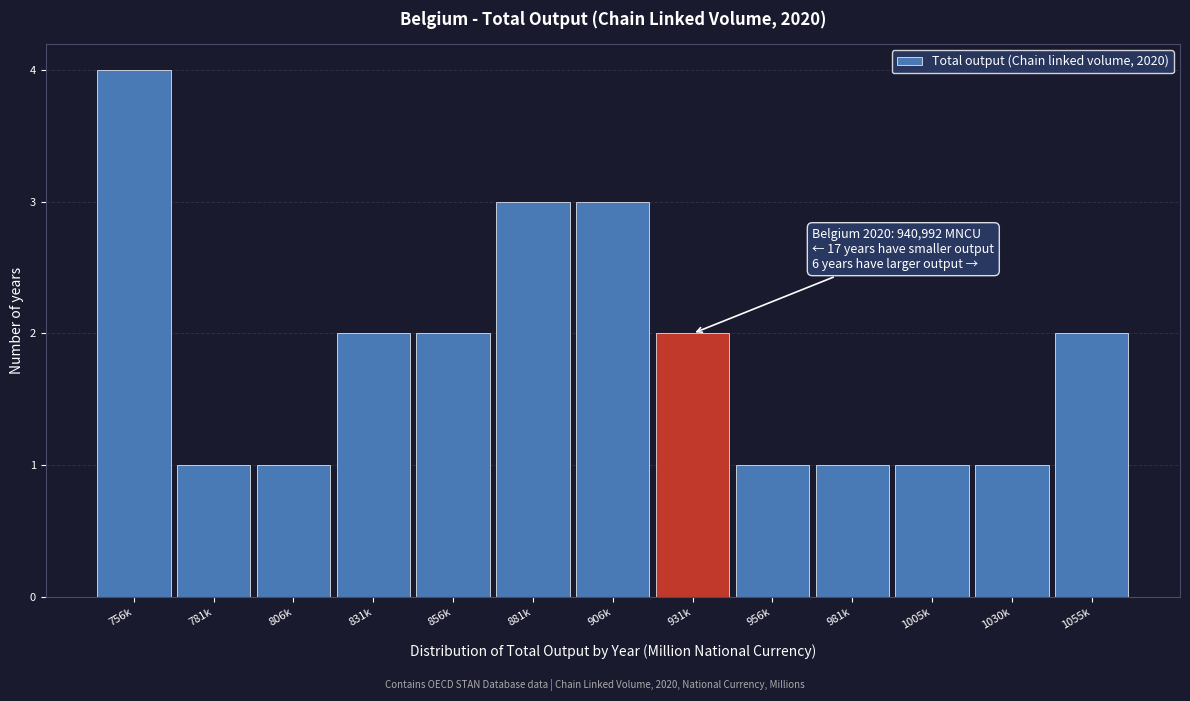

Reading right to left, list all the values displayed in this chart.

1055k=2	1030k=1	1005k=1	981k=1	956k=1	931k=2	906k=3	881k=3	856k=2	831k=2	806k=1	781k=1	756k=4